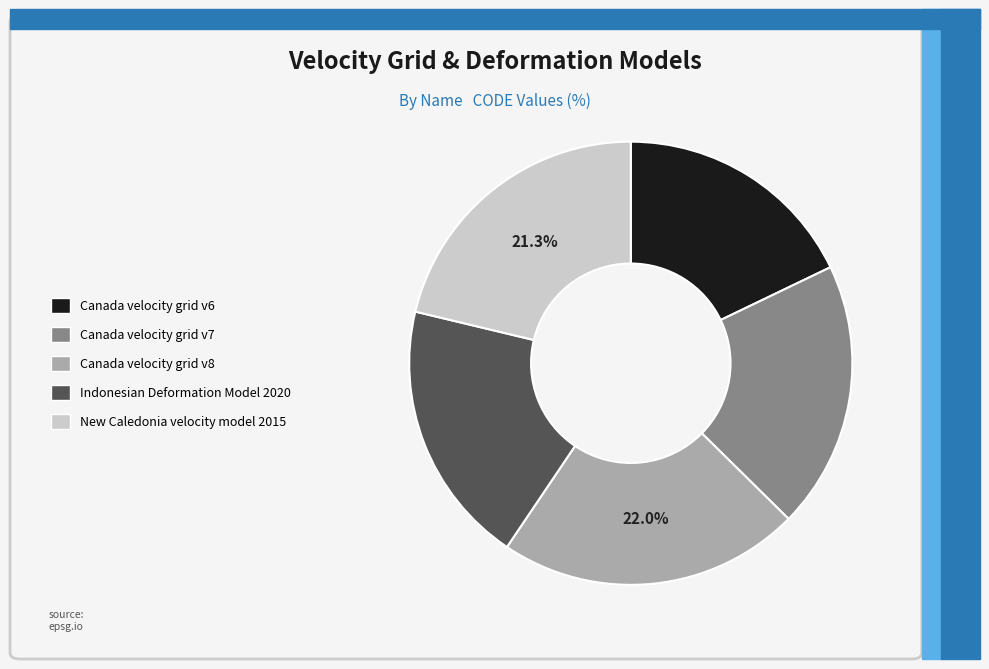

True or false: Canada velocity grid v8 accounts for 14% of the total.

False